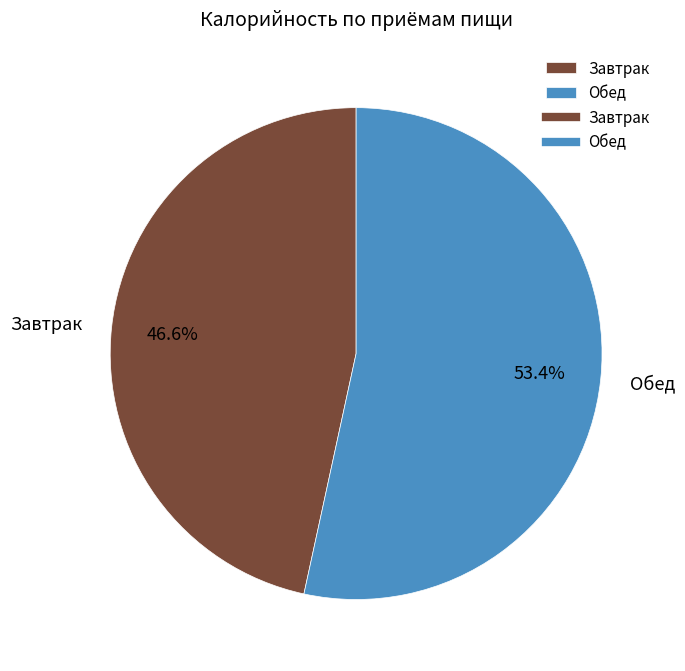

Is it true that Обед is 61% of the pie?

False